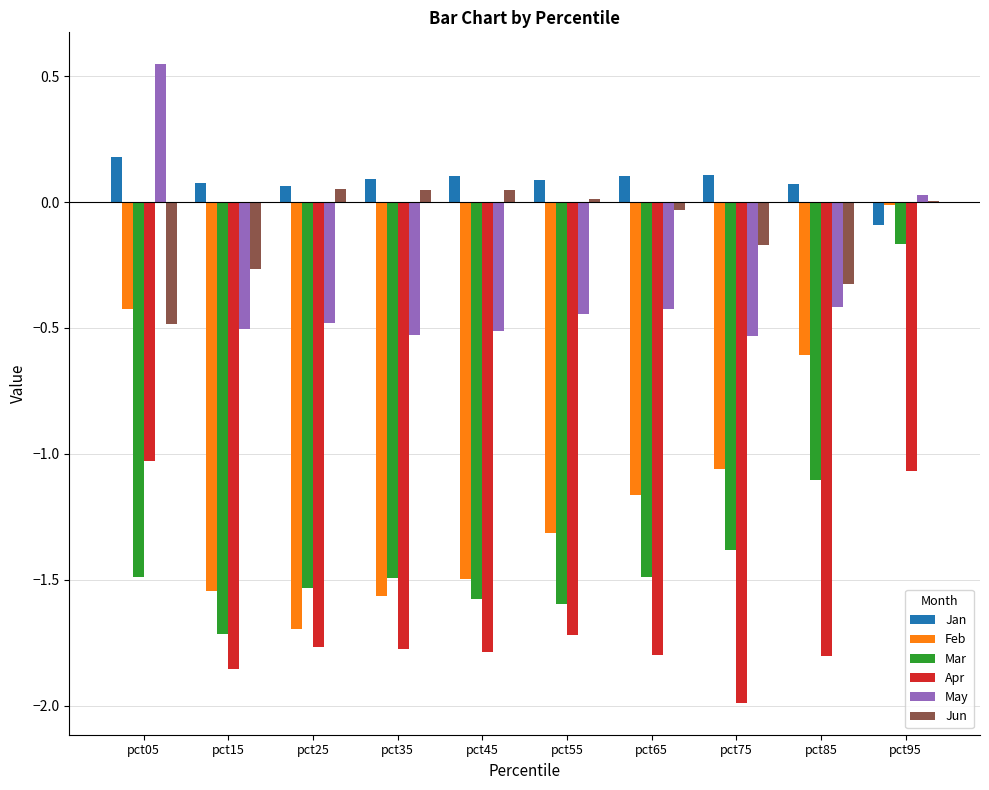

Between pct65 and pct85, which series saw the biggest shift?

Feb